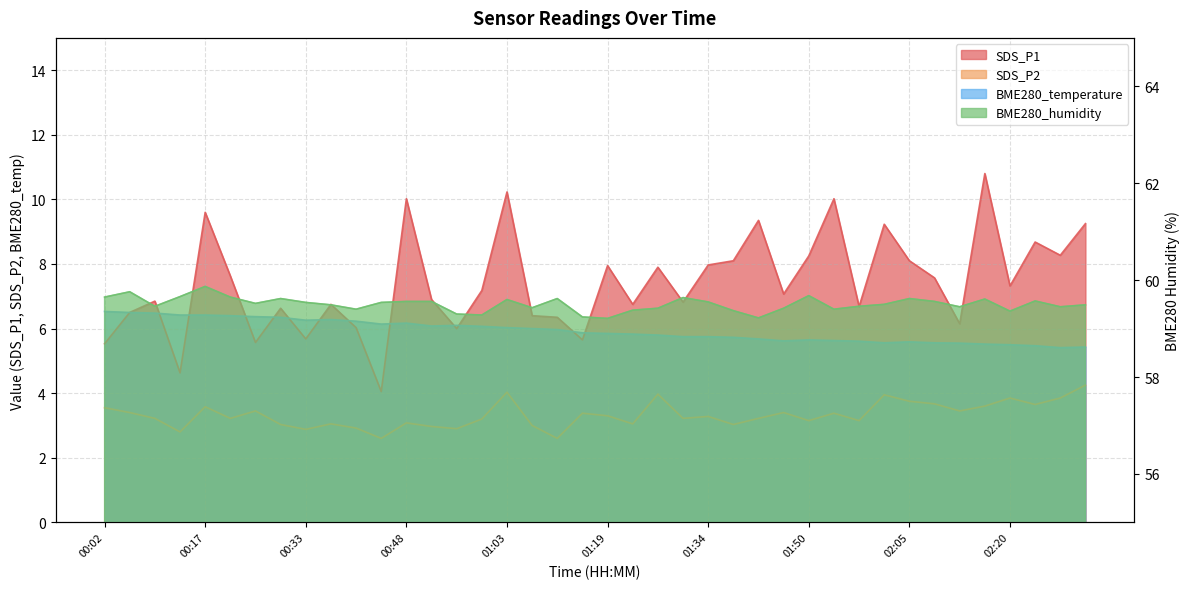

True or false: SDS_P1 and SDS_P2 intersect in this chart.

False